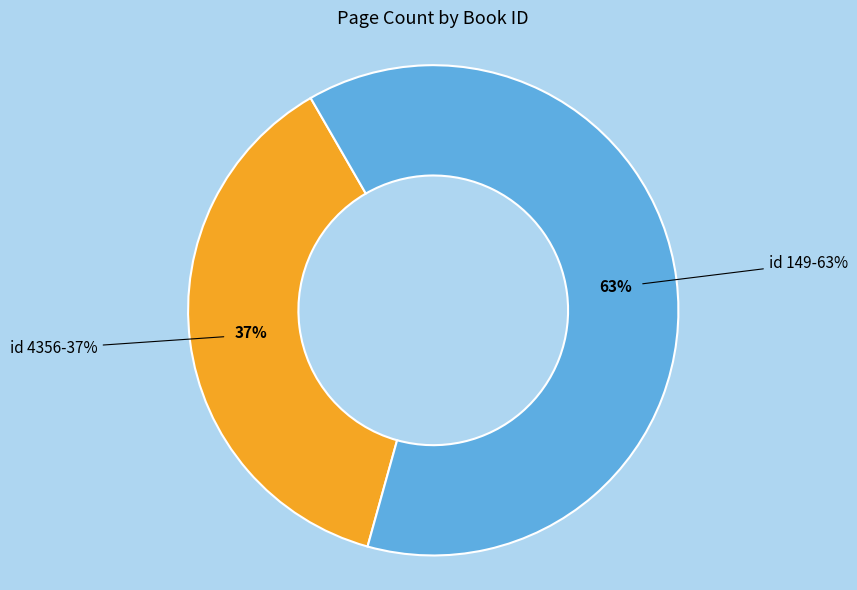

Between 4356 and 149, which is larger?

149